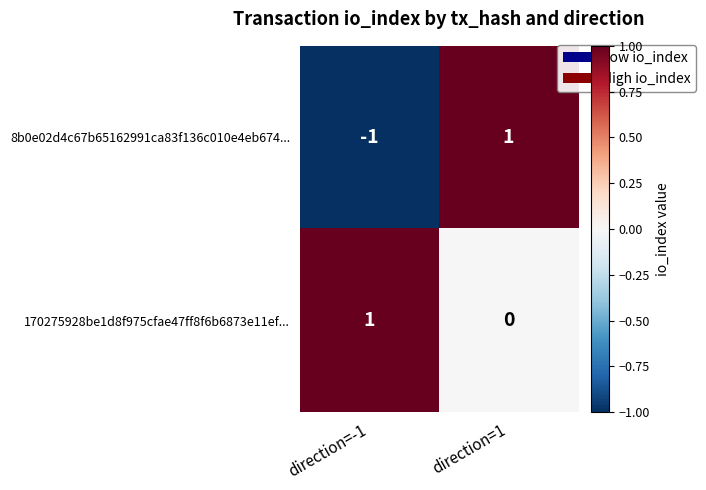

Which category has the highest value in the 8b0e02d4c67b65162991ca83f136c010e4eb674... series?

direction=1